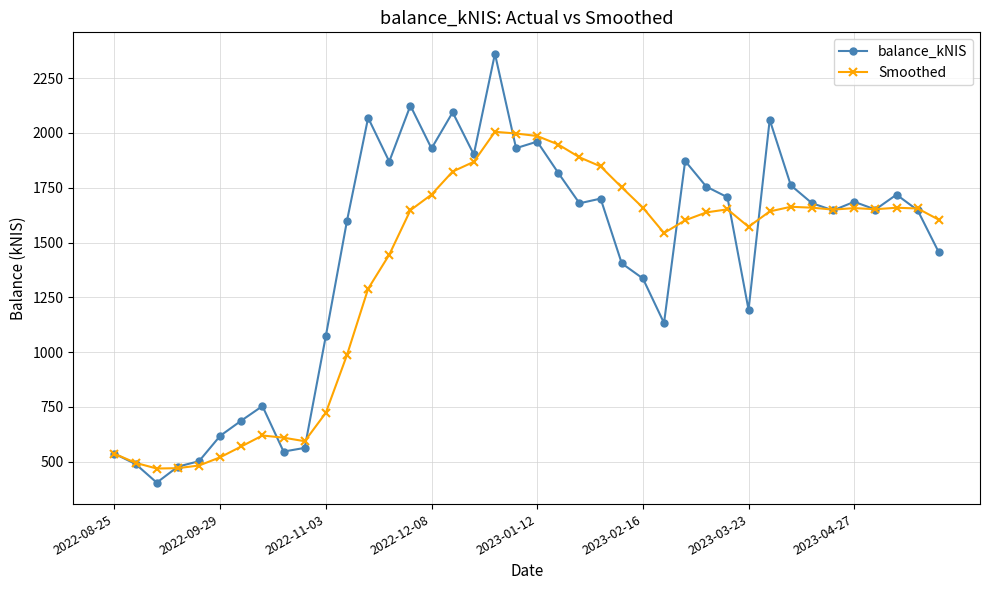

Which series ends up on top after the final intersection of balance_kNIS and Smoothed?

Smoothed